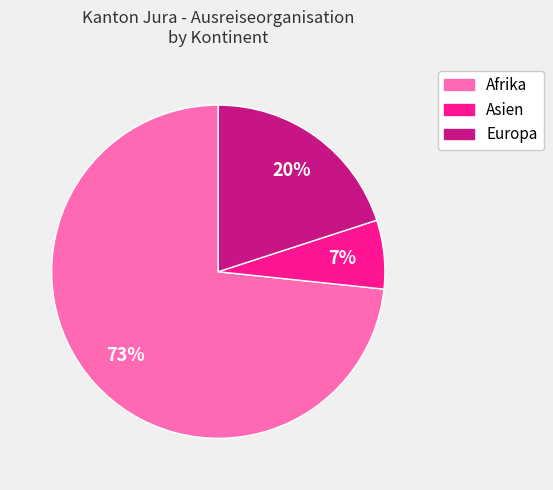

Does Afrika account for over 50% of the chart?

Yes